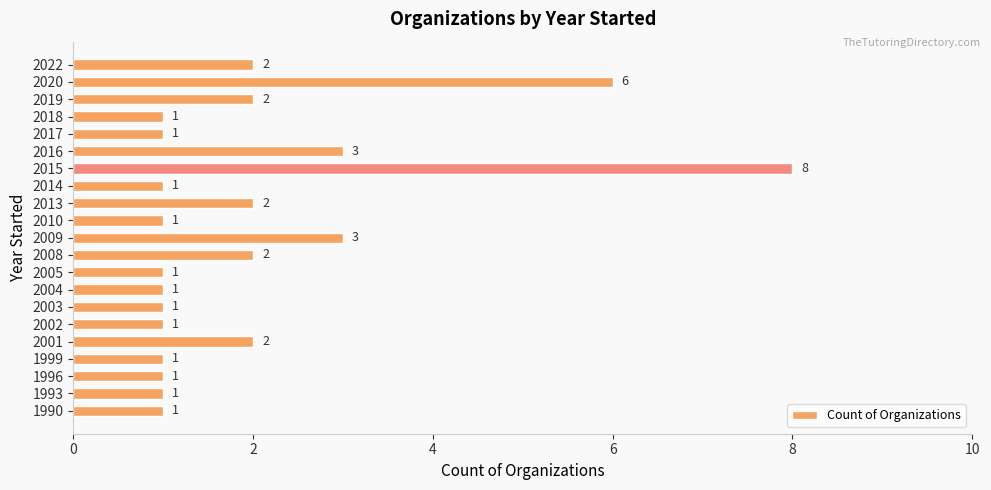

What is the sum of all values?

42